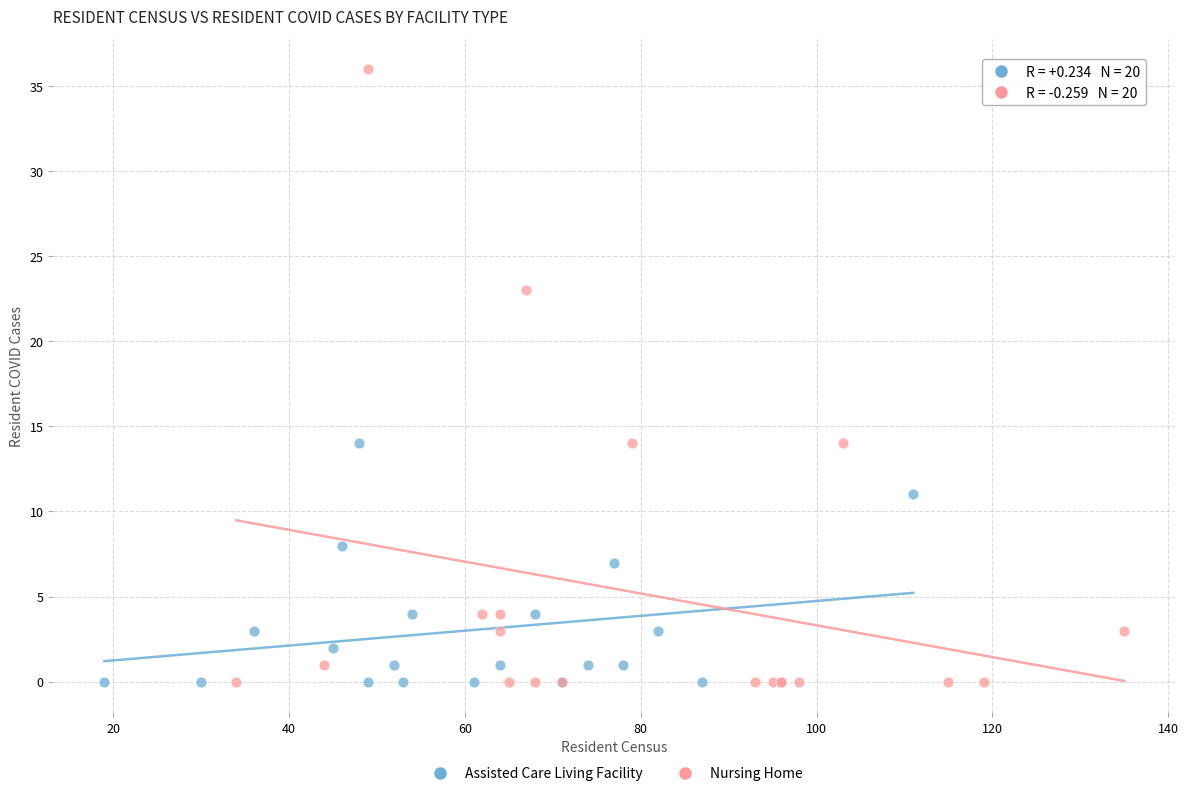

Which series reaches the maximum Y coordinate?

Nursing Home